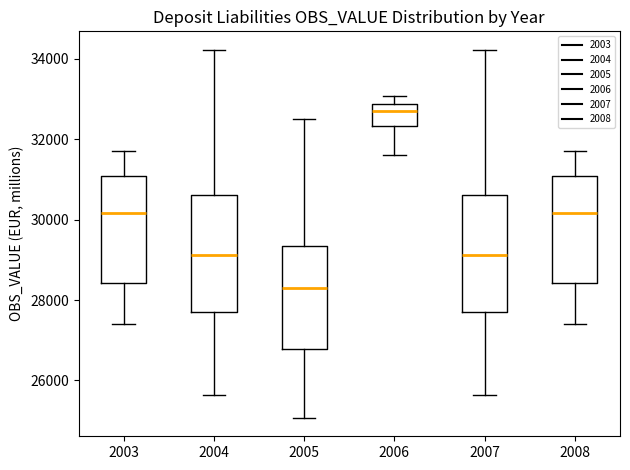

Reading left to right, read every box against the y-axis: the position of its median line, the range the box covers, and the ends of its whiskers. The values are not printed on the chart, so give them approximately, as read against the axis.

2003: median 30200, box 28400 to 31000, whiskers 27400 to 31800
2004: median 29200, box 27600 to 30600, whiskers 25600 to 34200
2005: median 28200, box 26800 to 29400, whiskers 25000 to 32600
2006: median 32600, box 32400 to 32800, whiskers 31600 to 33000
2007: median 29200, box 27600 to 30600, whiskers 25600 to 34200
2008: median 30200, box 28400 to 31000, whiskers 27400 to 31800